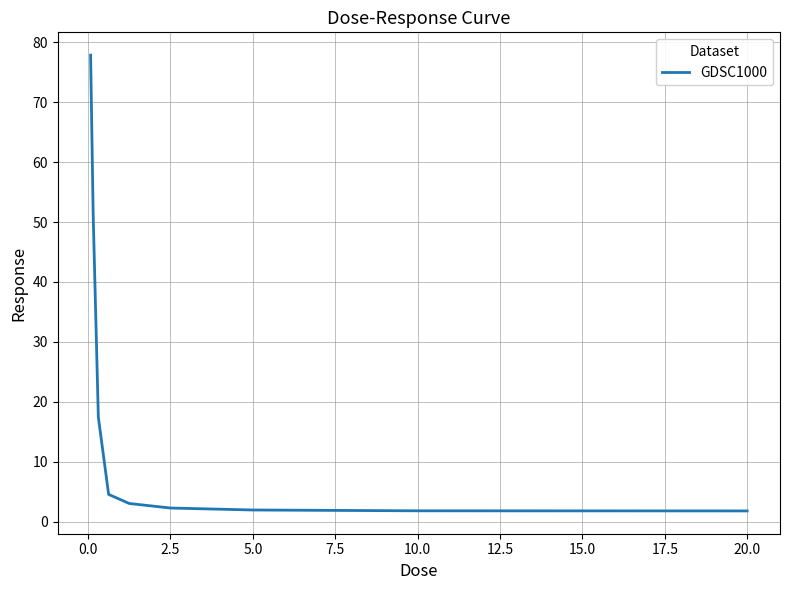

How many series are shown in this chart?

1